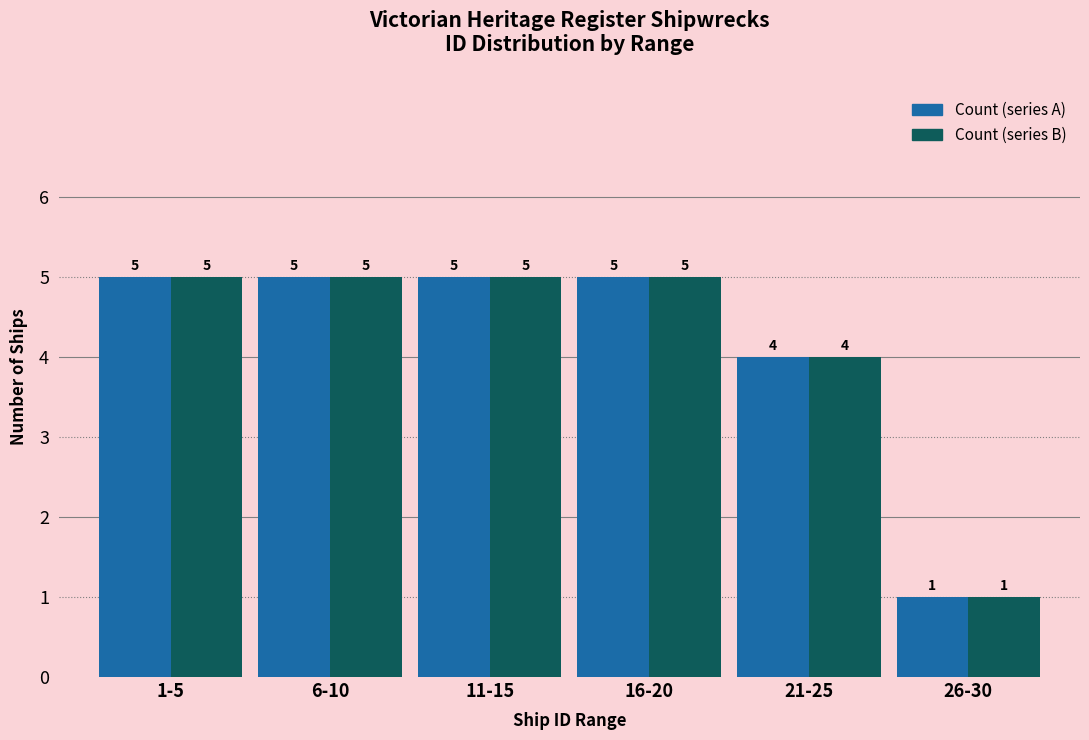

Reading left to right, list all the values displayed in this chart.

Count (series A): 1-5=5	6-10=5	11-15=5	16-20=5	21-25=4	26-30=1
Count (series B): 1-5=5	6-10=5	11-15=5	16-20=5	21-25=4	26-30=1